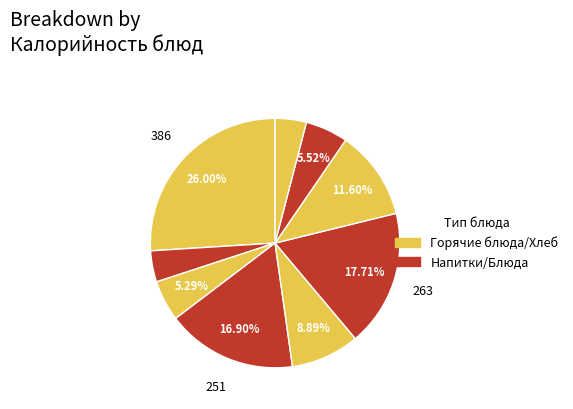

How many slices are in this pie chart?

9